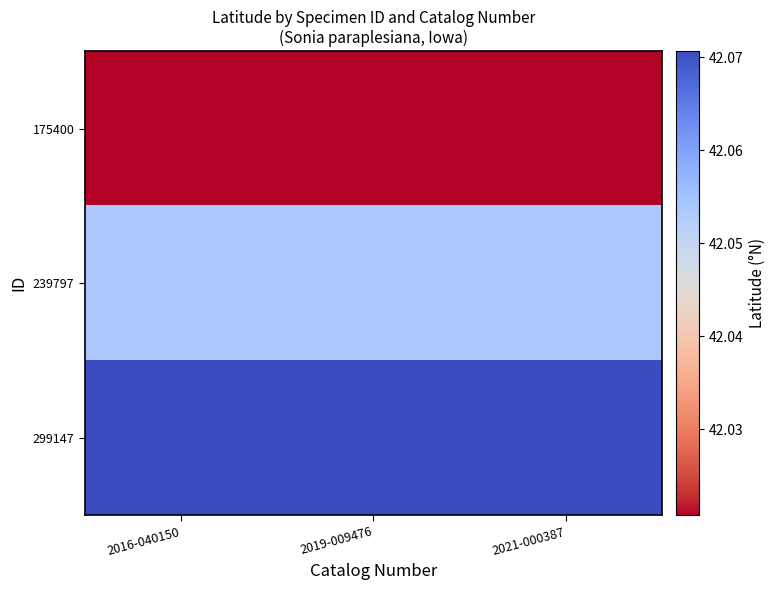

At how many categories does at least one series exceed 42?

3